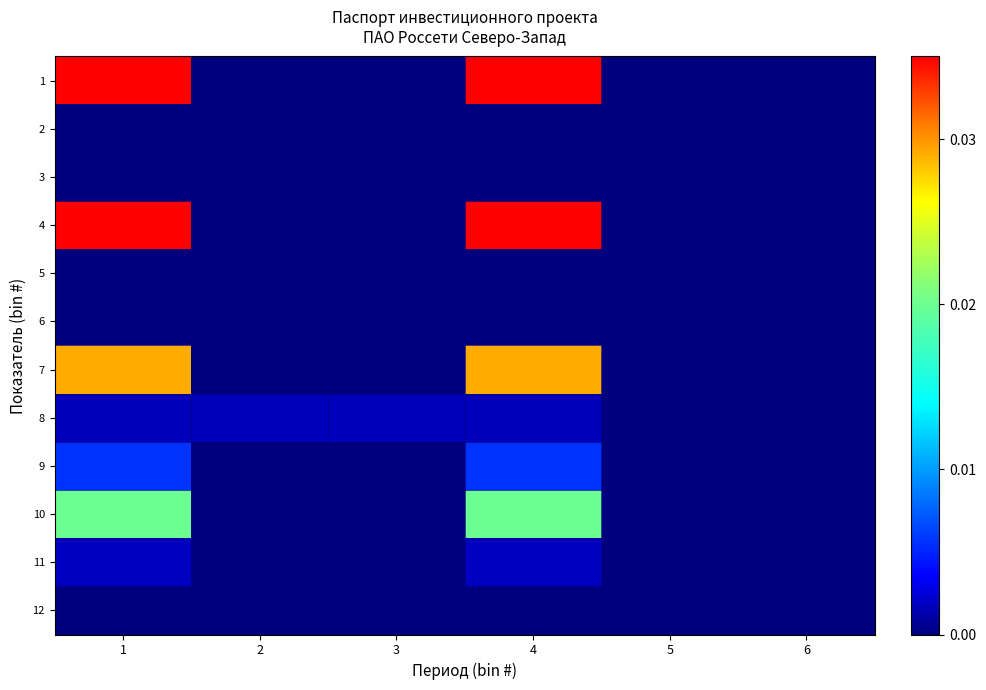

Which series has the largest range (max minus min)?

1